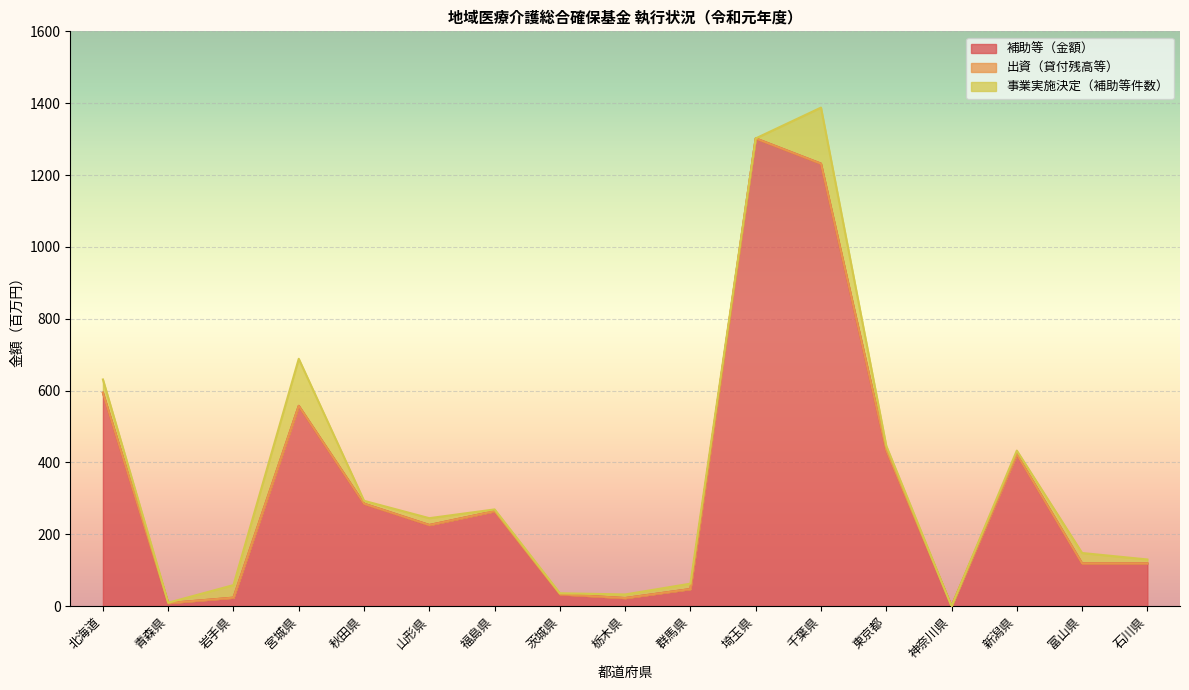

In 事業実施決定（補助等件数）, how many points are lower than both neighbors (excluding endpoints)?

5